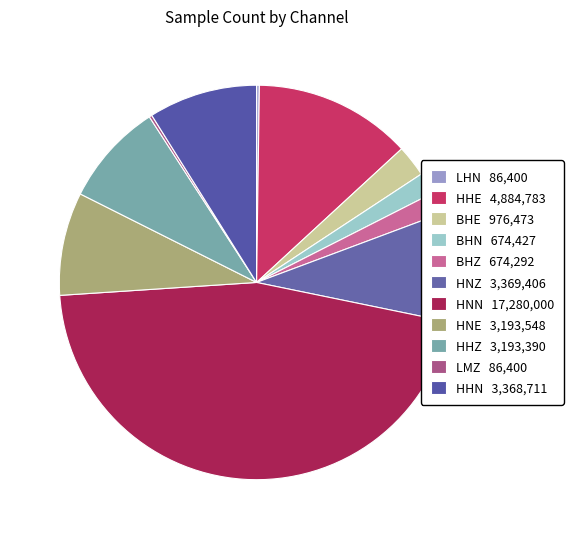

Combined, do HNN and BHZ account for over 50%?

No